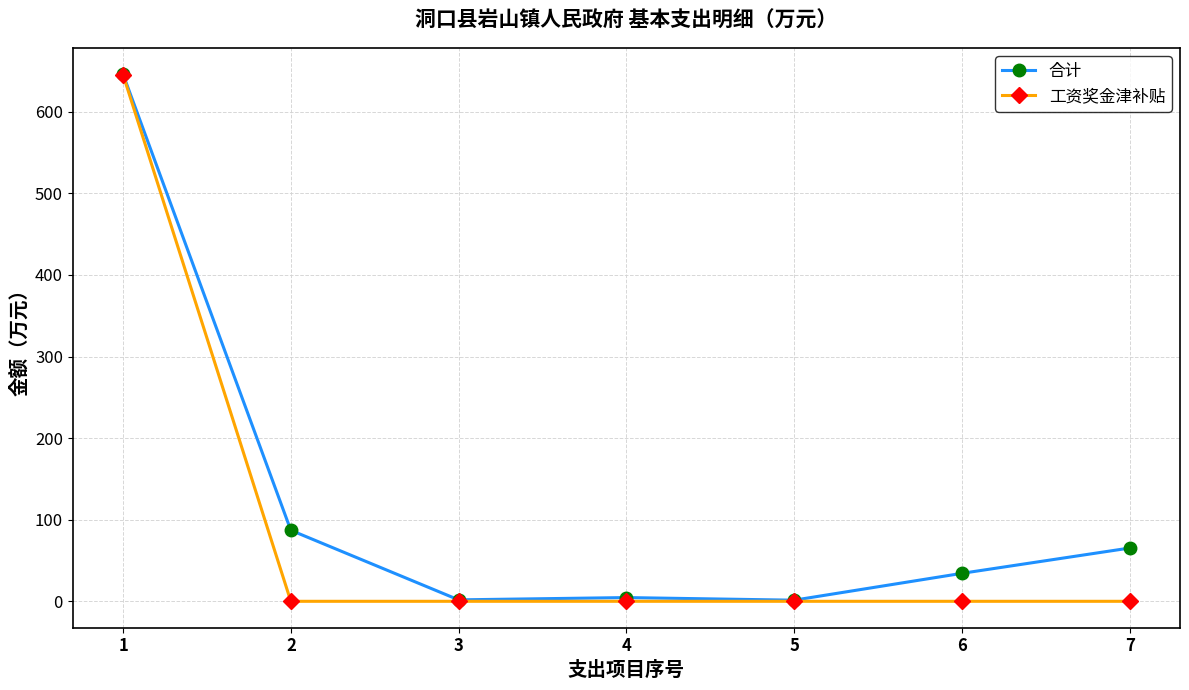

Is this an area chart (filled region under the line)?

No